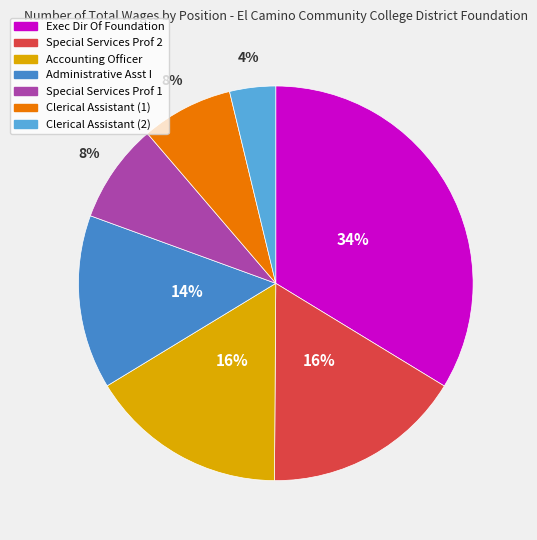

How many segments does this pie chart have?

7